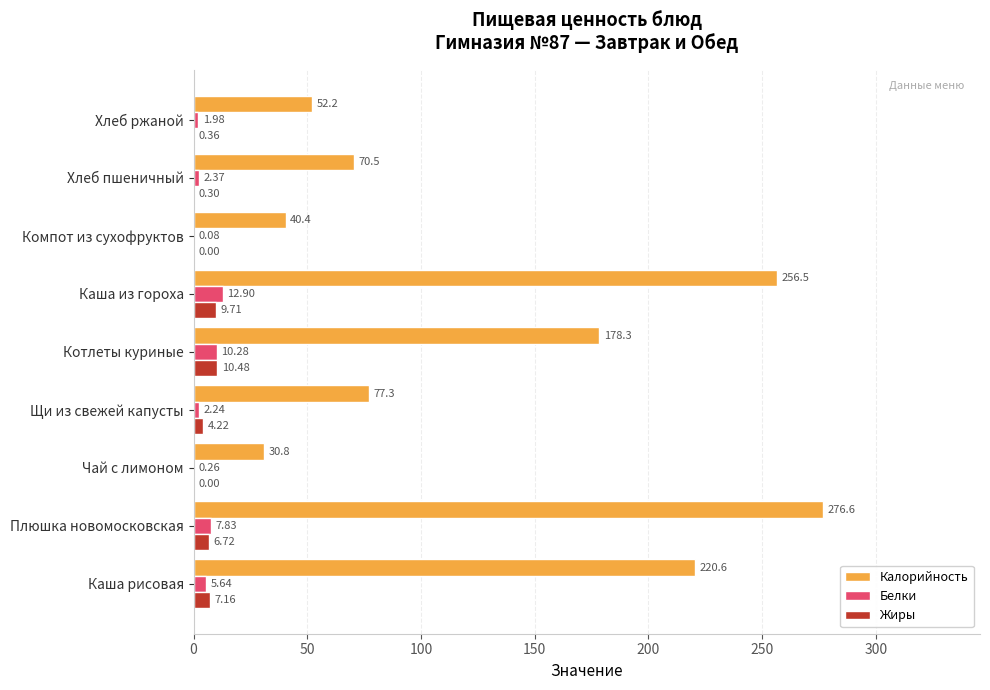

At which label is Белки closest to 6?

Каша рисовая